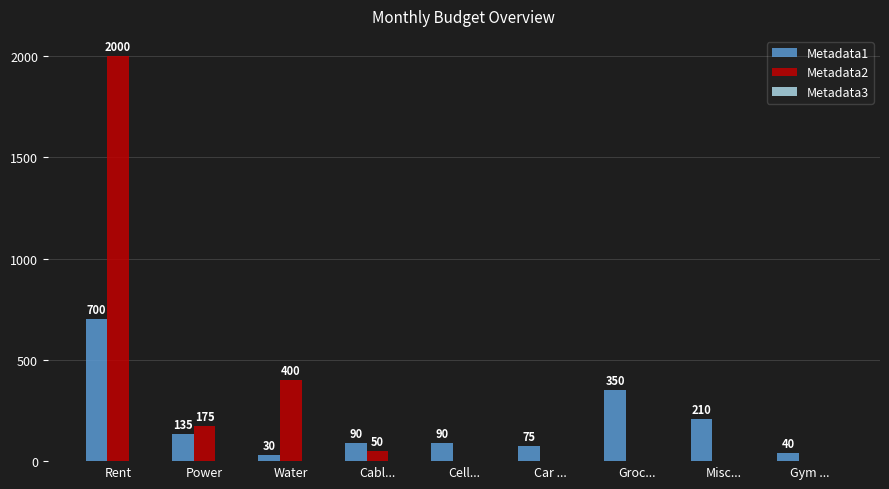

True or false: Metadata2 has a value of 0 at Cell....

True